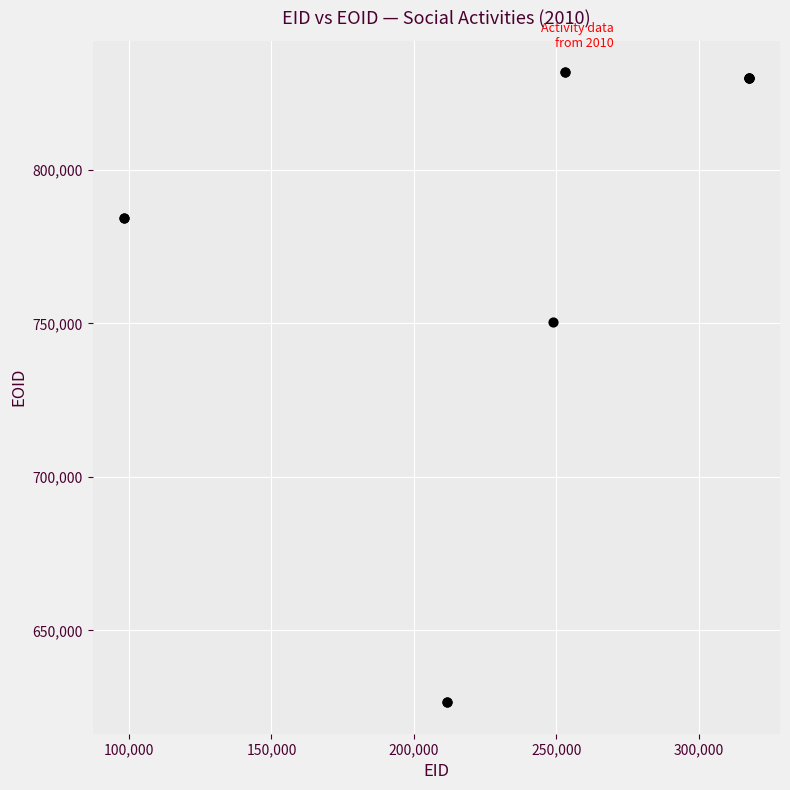

What Y value in the scatter plot is closest to 729192?

750438